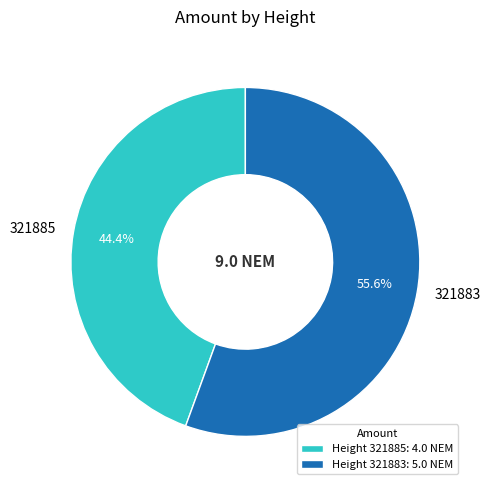

What is the ratio of the value at 321885 to the value at 321883?

0.8